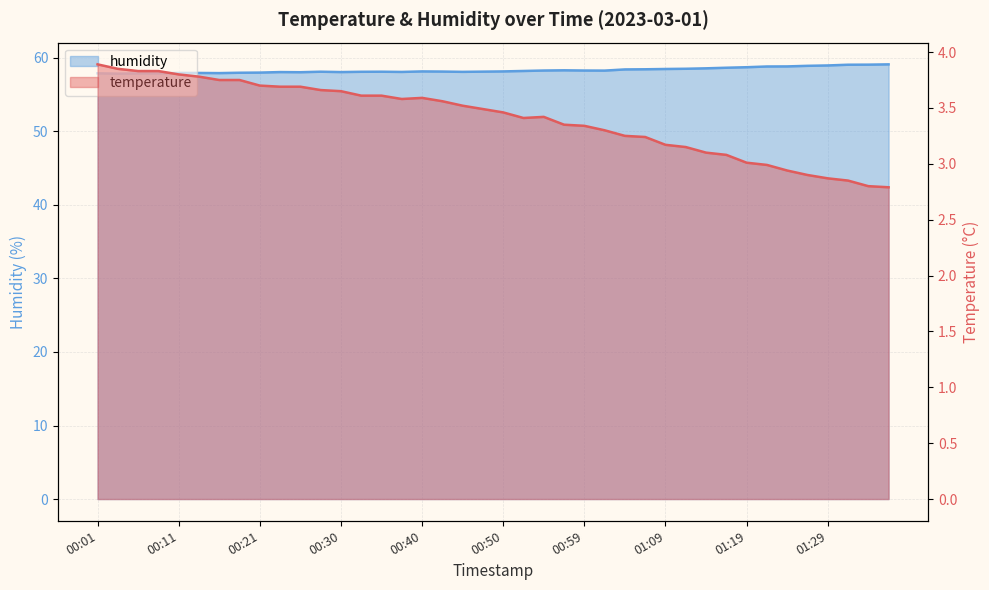

How many lines are shown in the chart?

2